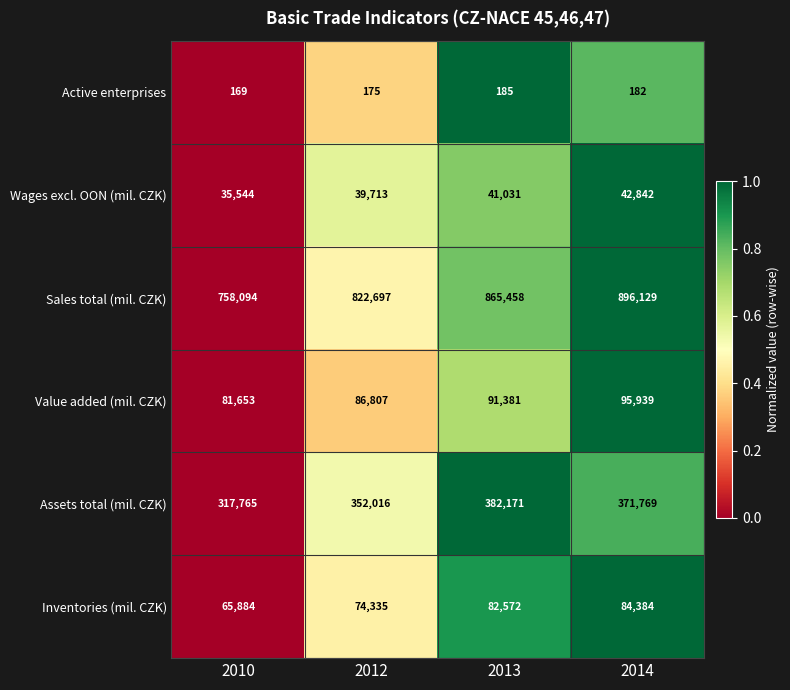

Rank the series by their maximum value, from lowest to highest.

Active enterprises, Wages excl. OON (mil. CZK), Inventories (mil. CZK), Value added (mil. CZK), Assets total (mil. CZK), Sales total (mil. CZK)